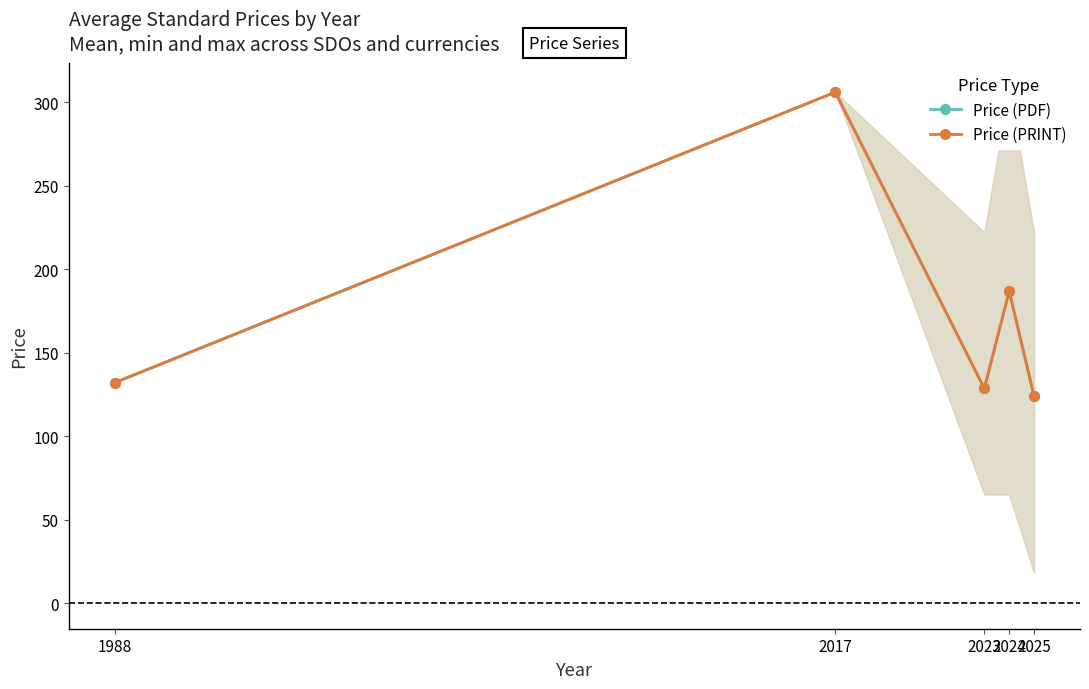

What is the average value of the Price (PDF) series?

175.5